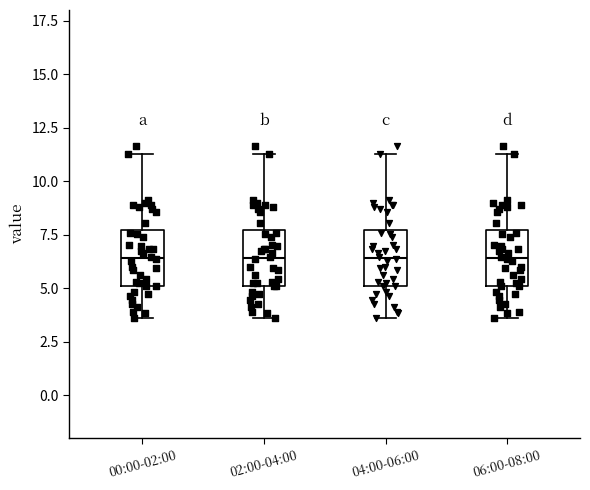

Reading left to right, transcribe this box plot: for each box, give where its median line is, the range the box spans, and where its two whiskers end, as read against the y-axis. The values are not printed on the chart, so give them approximately, as read against the axis.

00:00-02:00: median 6.5, box 5.0 to 7.5, whiskers 3.5 to 11.5
02:00-04:00: median 6.5, box 5.0 to 7.5, whiskers 3.5 to 11.5
04:00-06:00: median 6.5, box 5.0 to 7.5, whiskers 3.5 to 11.5
06:00-08:00: median 6.5, box 5.0 to 7.5, whiskers 3.5 to 11.5